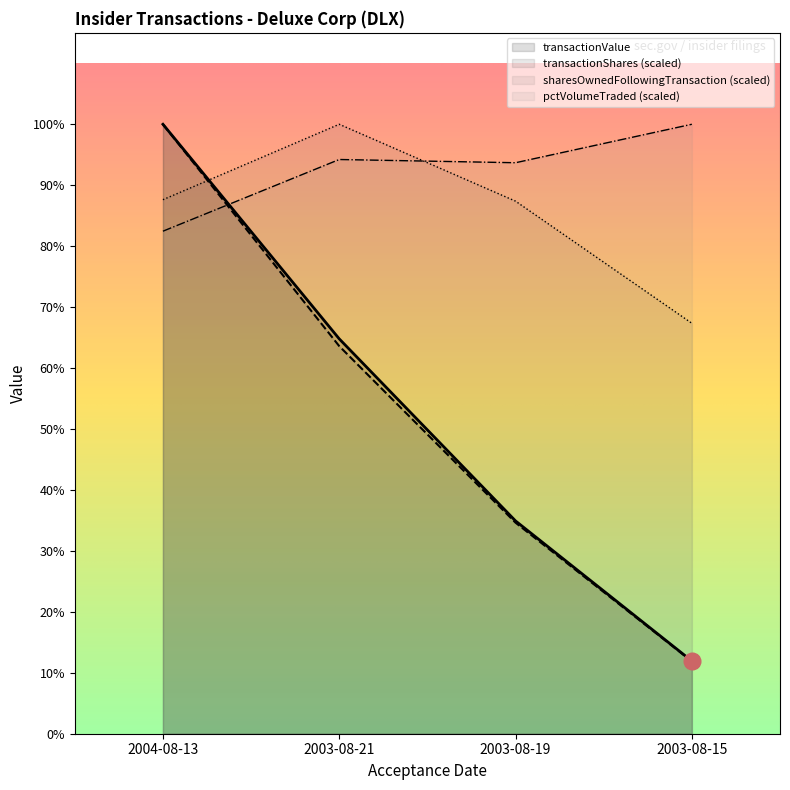

True or false: transactionValue has more than 0 interior local peaks.

False